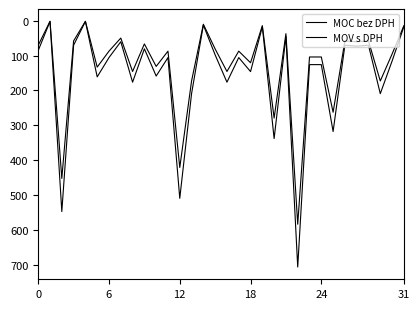

Does the chart display data point markers on the line(s)?

No